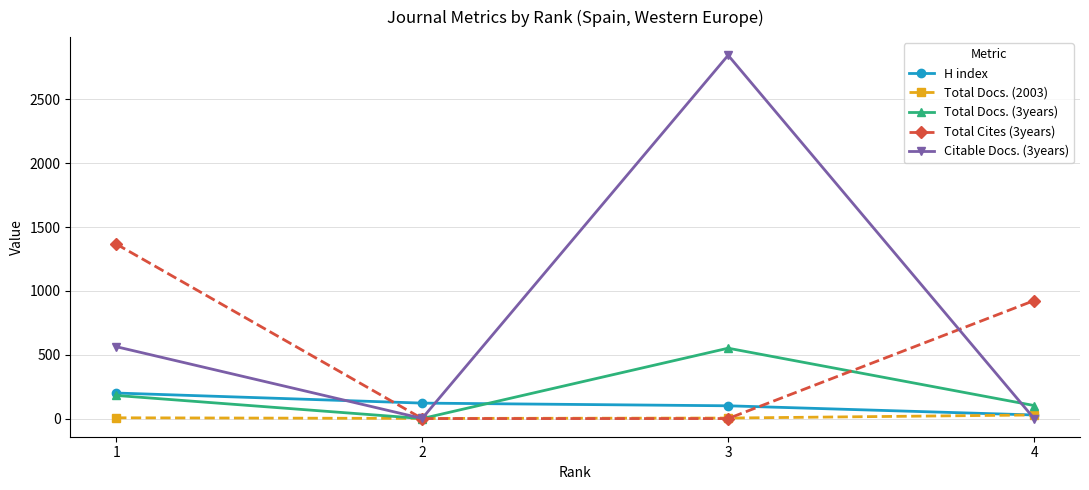

What is the highest value of the H index series?

200